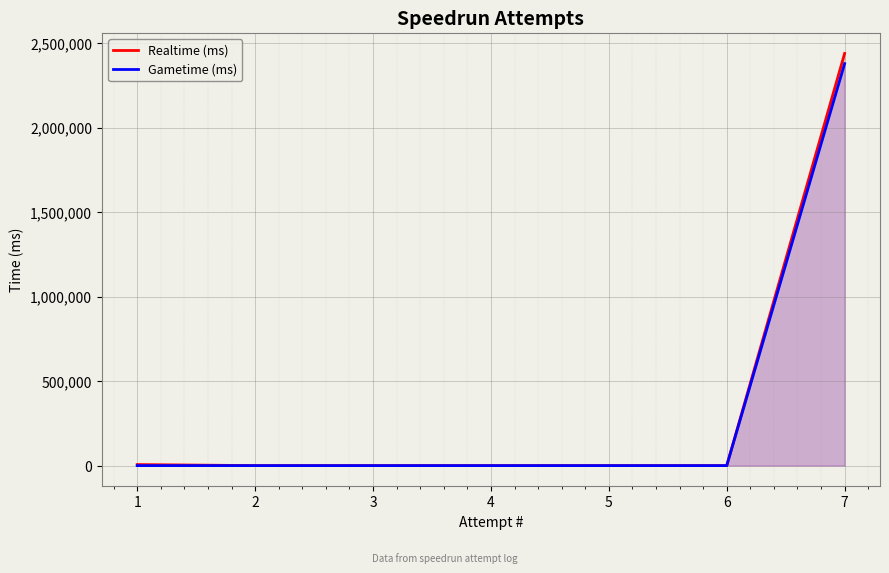

Reading left to right, transcribe all the data shown in this chart.

Realtime (ms): 1=6223	2=0	3=0	4=0	5=0	6=0	7=2438562
Gametime (ms): 1=0	2=0	3=0	4=0	5=0	6=0	7=2378377